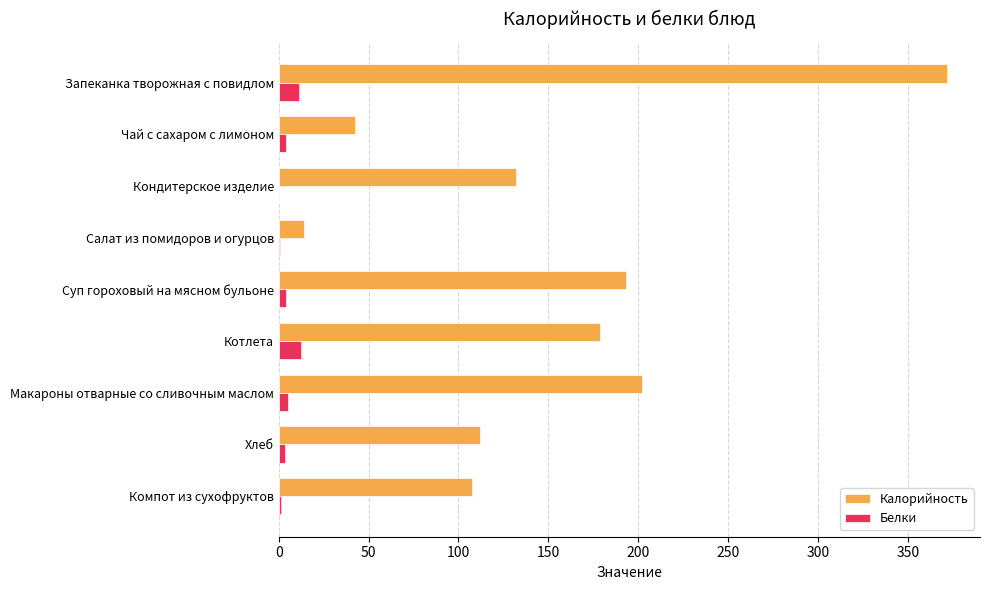

True or false: Калорийность has a value of 85.0 at Кондитерское изделие.

False